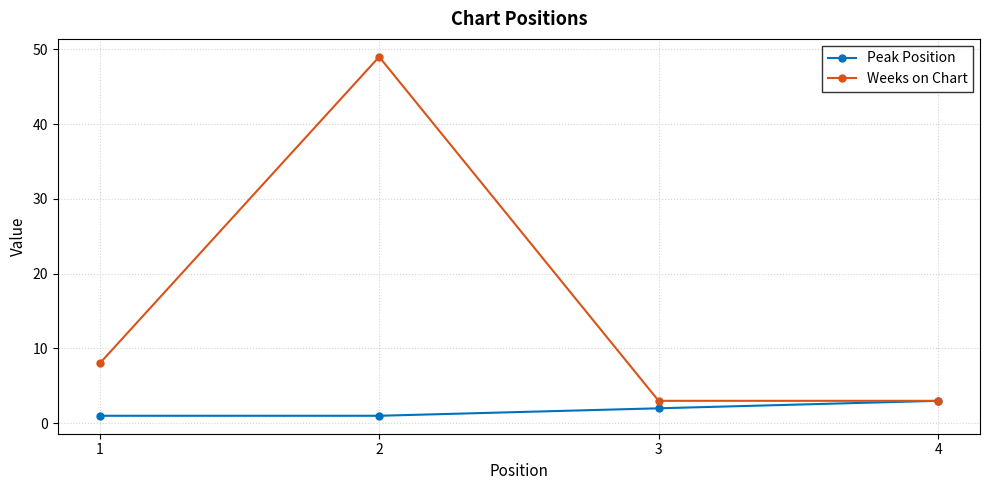

Which series changed the most between 1 and 4?

Weeks on Chart